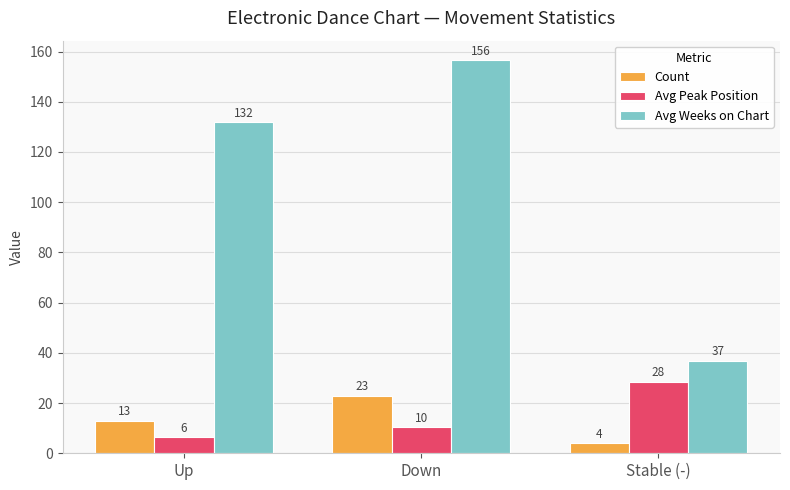

At which label is Avg Weeks on Chart closest to 96?

Up